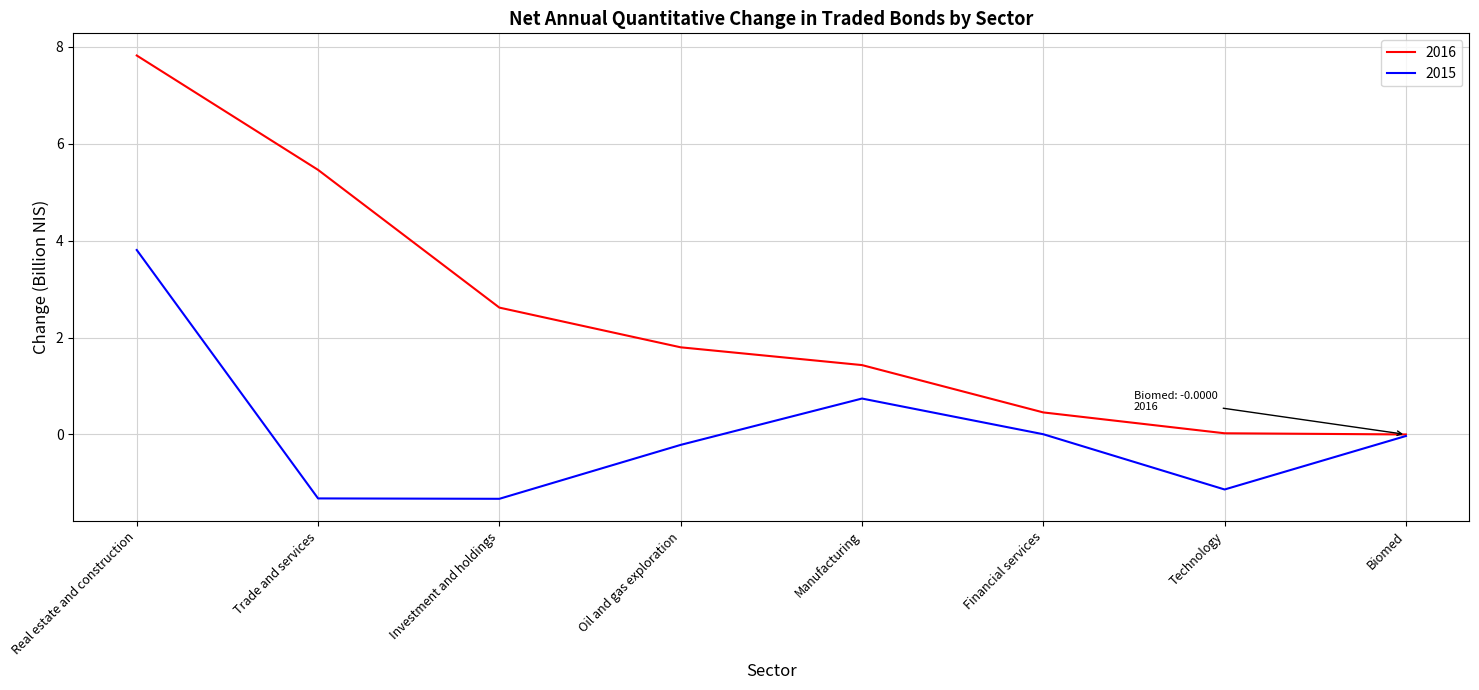

How many lines are shown in the chart?

2